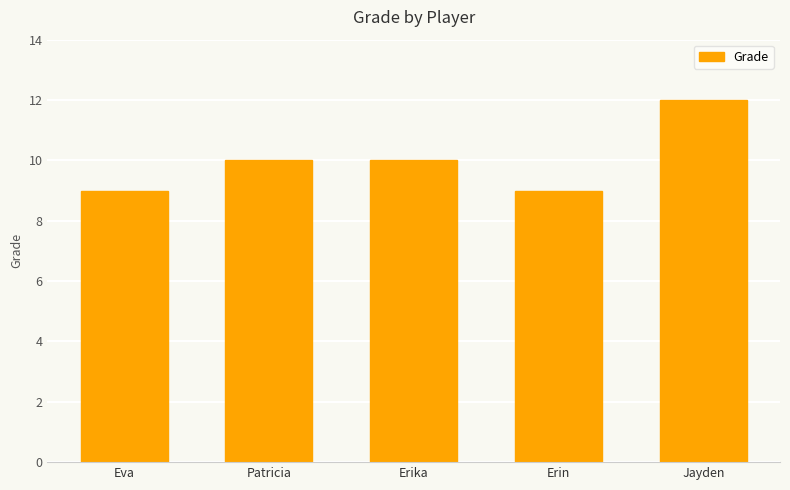

The value at Eva is 9. True or false?

True